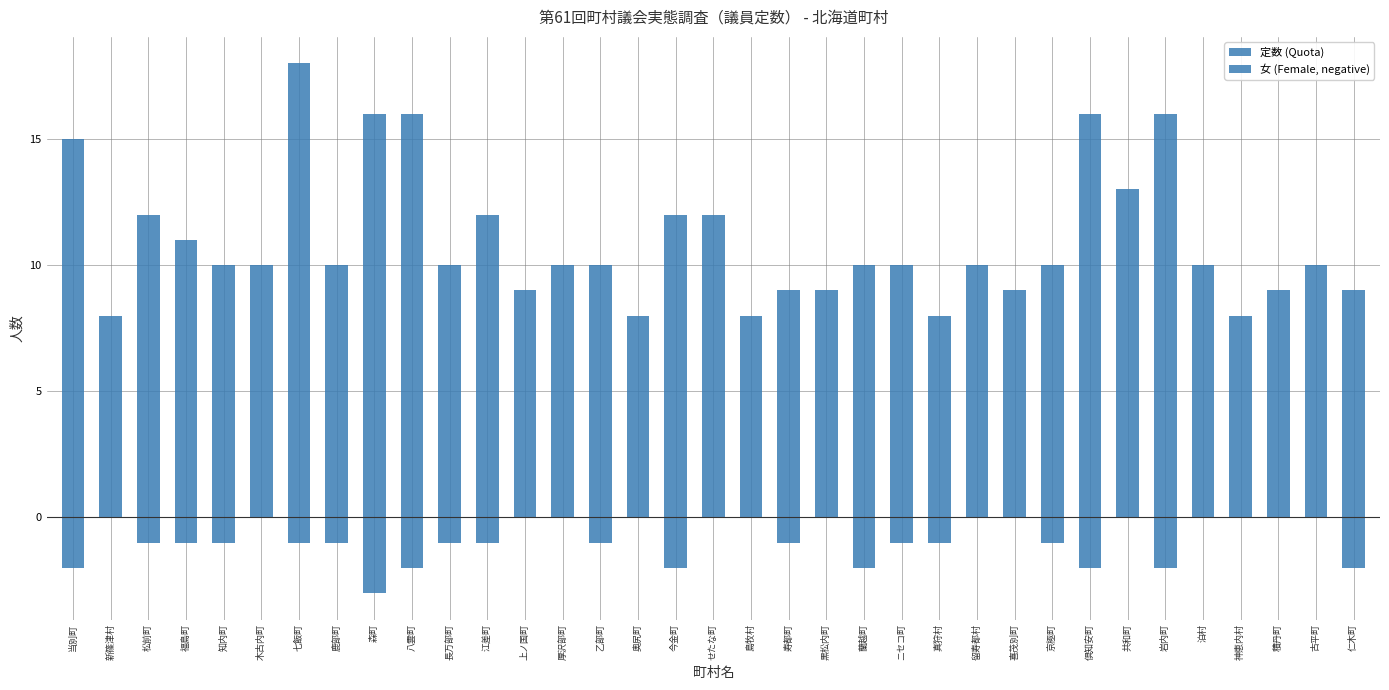

How many groups of bars are there?

35